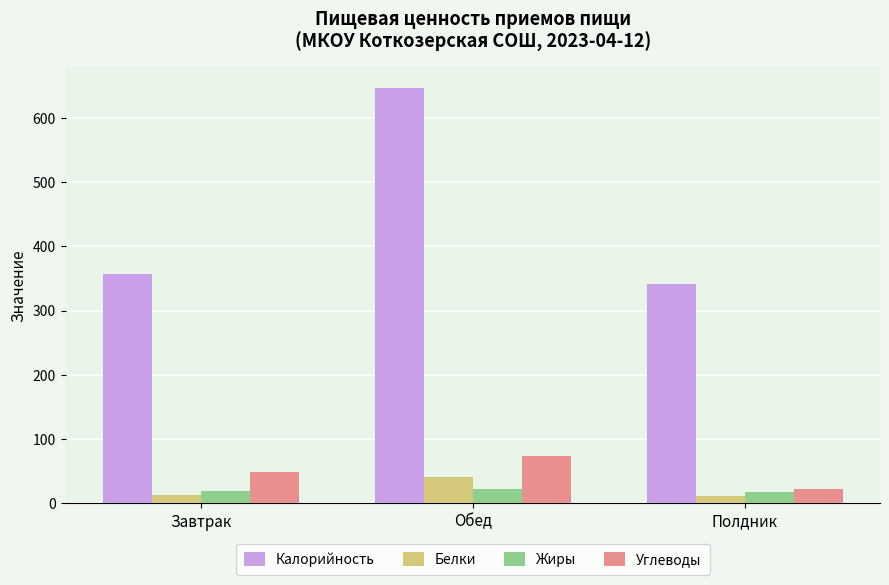

What is the difference between the maximum and minimum values in the Белки series?

30.5